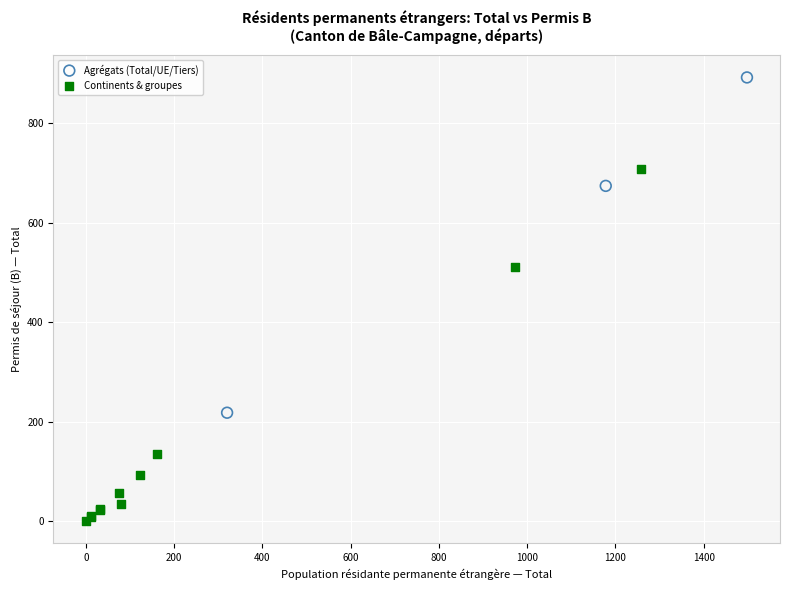

Which series reaches the minimum Y coordinate?

Continents & groupes